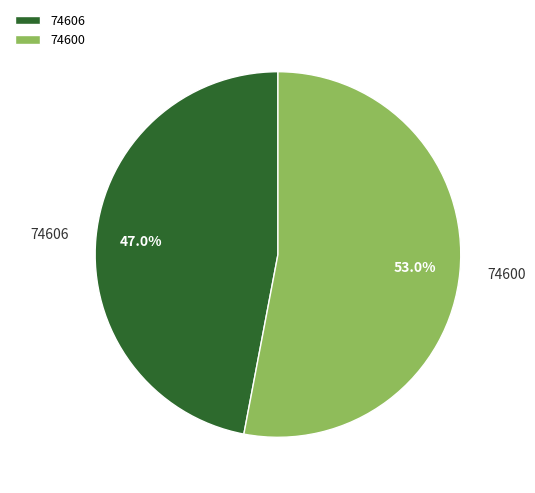

Rank the categories by value from highest to lowest.

74600, 74606